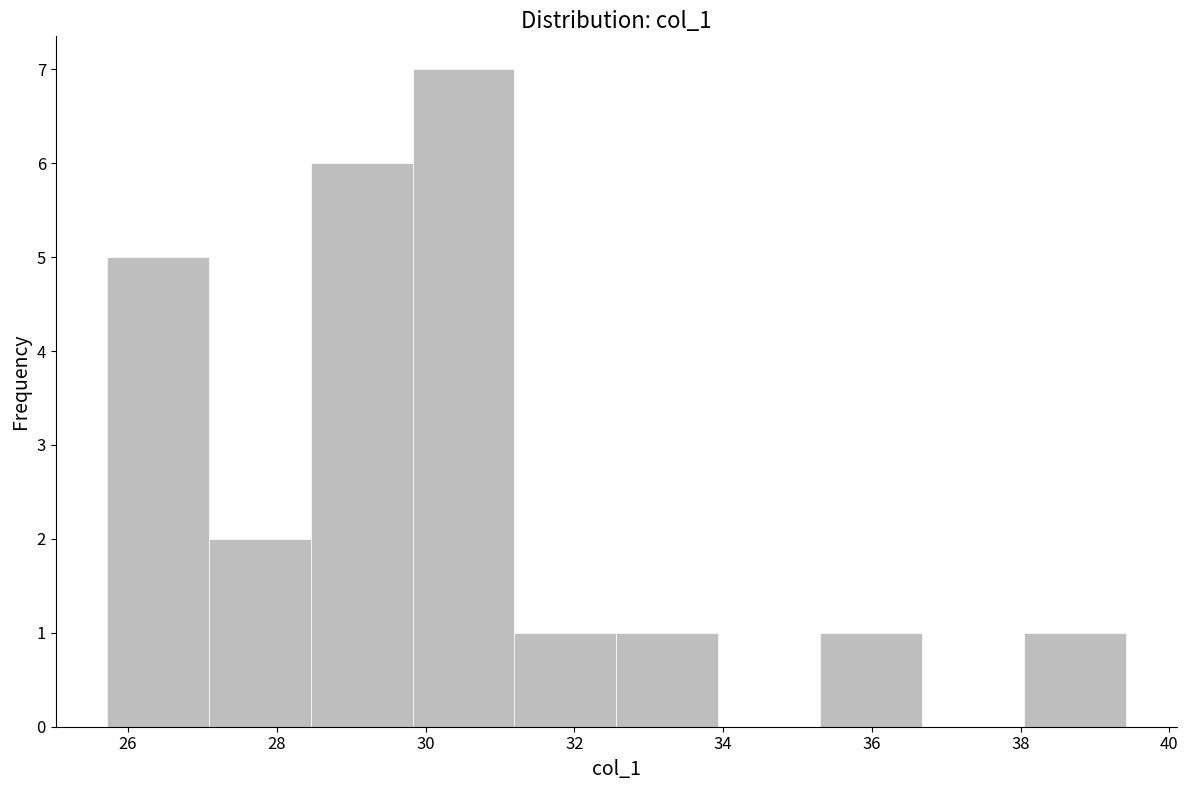

Over which range of the x-axis is the bar tallest?

29.8 to 31.2